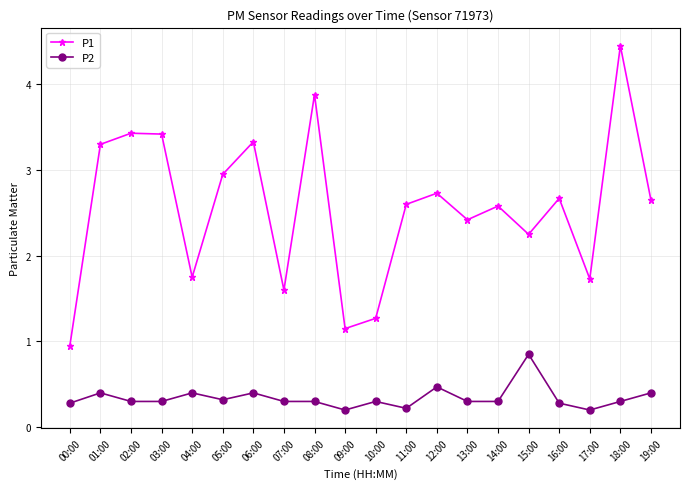

True or false: P1 has a value of 3.6 at 15:00.

False